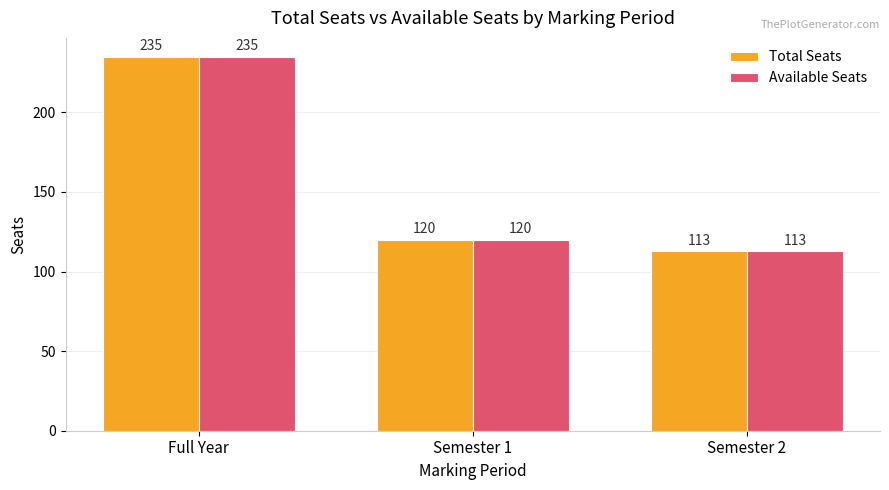

At which category is the sum across all series the highest?

Full Year